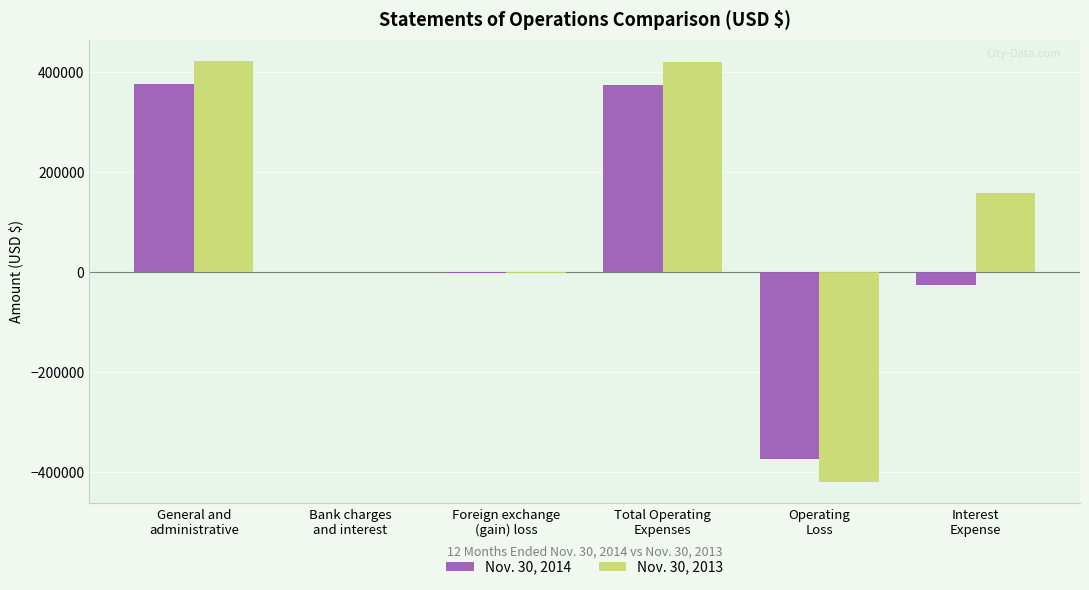

Which series has the largest total across all categories?

Nov. 30, 2013